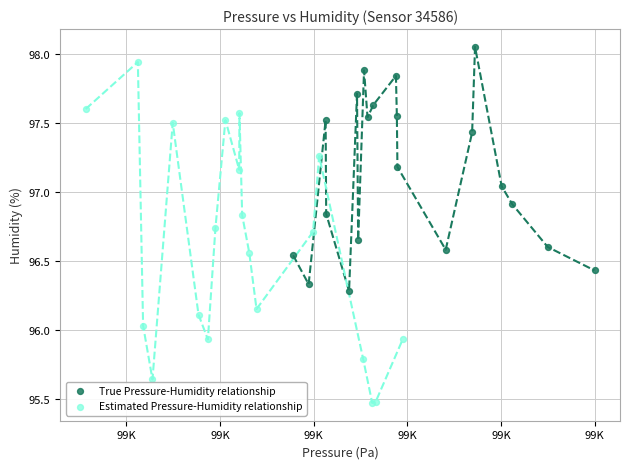

Which series contains the highest Y value?

True Pressure-Humidity relationship